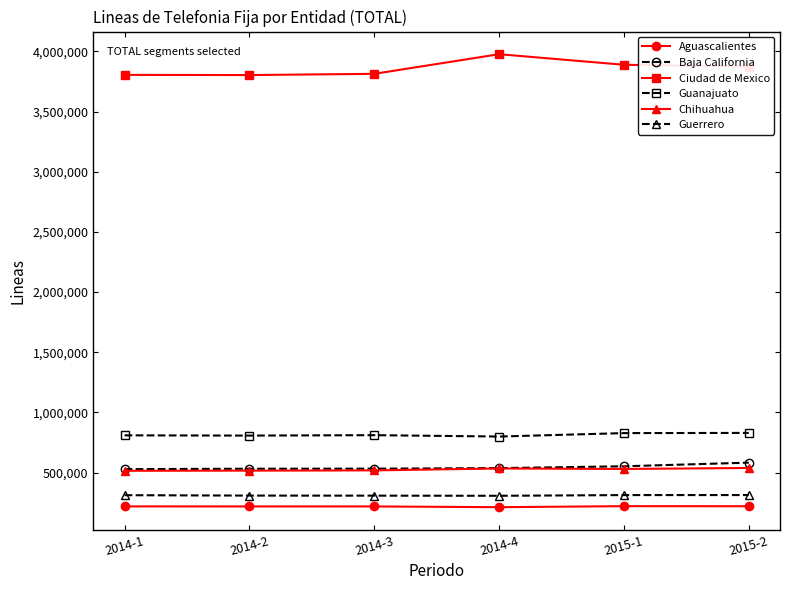

Which series has the largest total across all categories?

Ciudad de Mexico